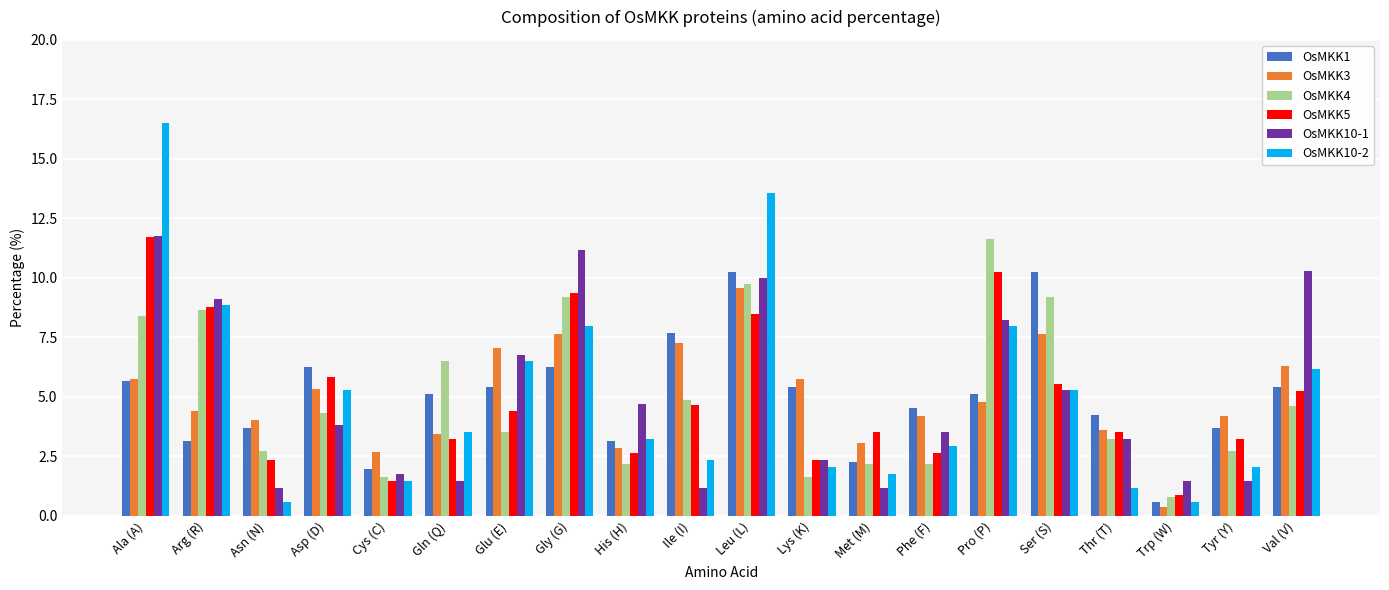

How many distinct data groups are displayed?

6